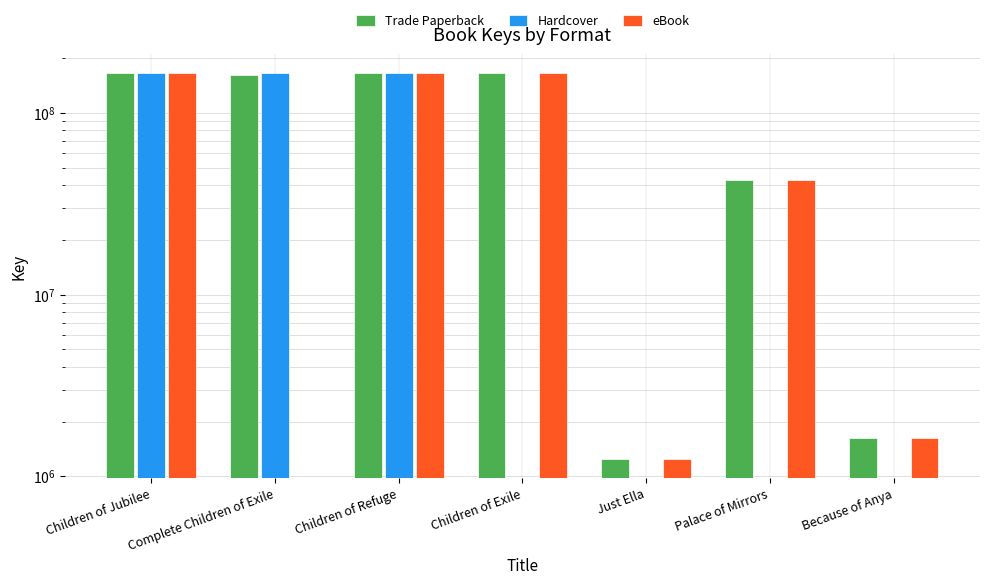

How many groups of bars are there?

7